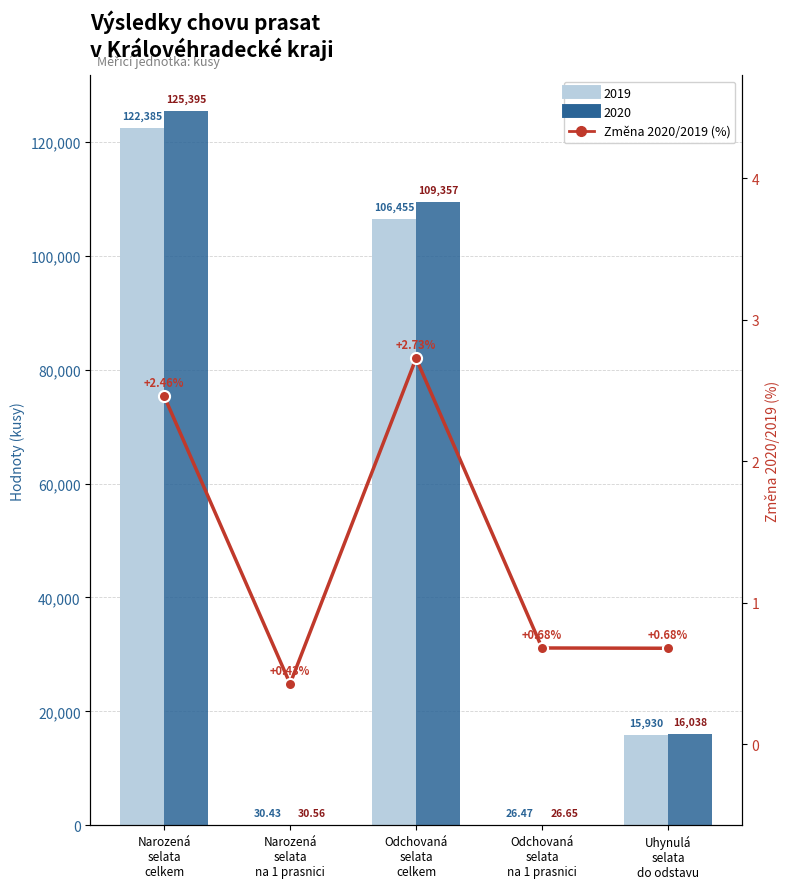

Reading left to right, transcribe all the data shown in this chart.

Narozená
selata
celkem=2.5	Narozená
selata
na 1 prasnici=0.4	Odchovaná
selata
celkem=2.7	Odchovaná
selata
na 1 prasnici=0.7	Uhynulá
selata
do odstavu=0.7